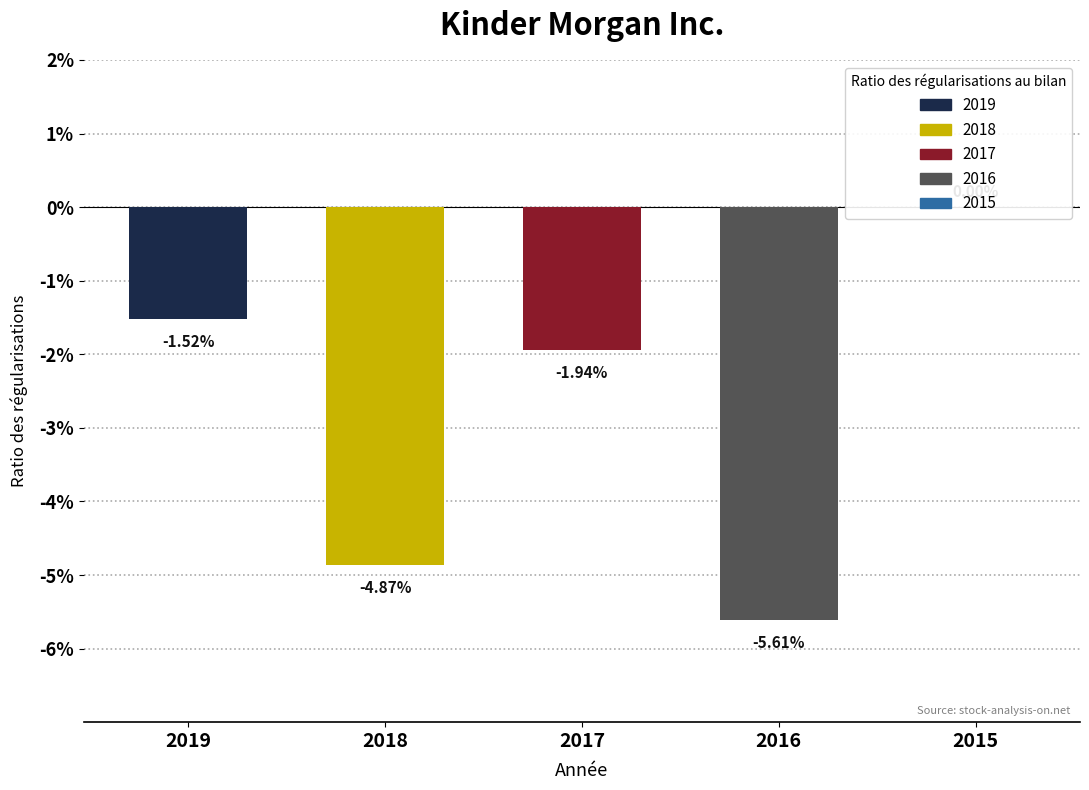

Count the number of categories in the chart.

5